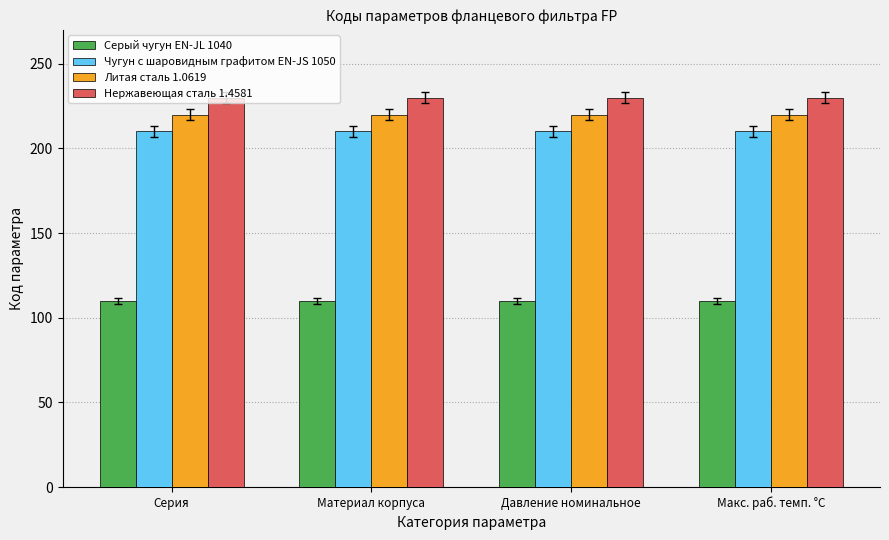

Which series has the largest total across all categories?

Нержавеющая сталь 1.4581